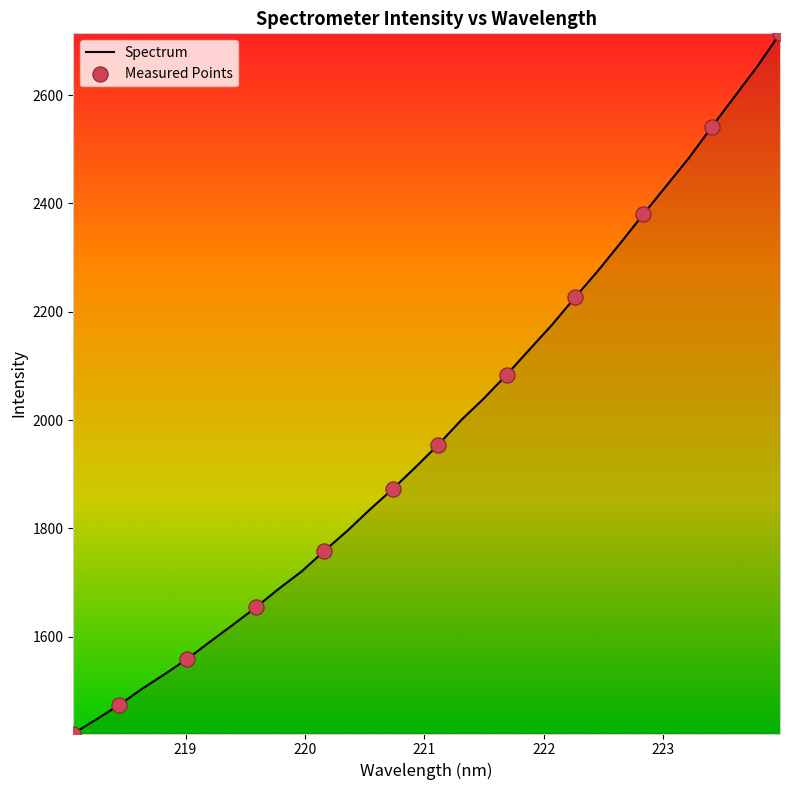

What is the maximum value shown in the chart?

2713.9